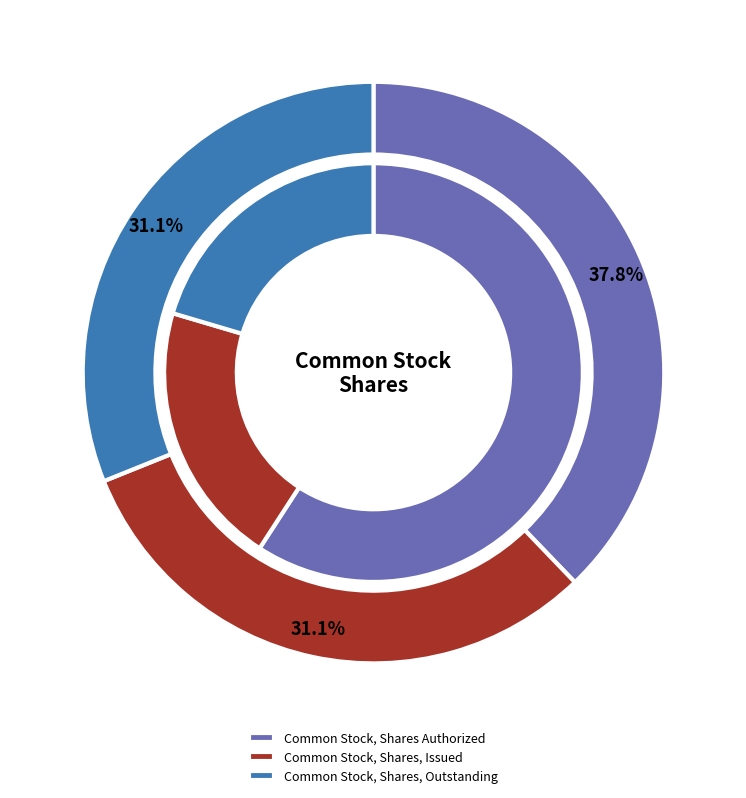

How many segments does this pie chart have?

3